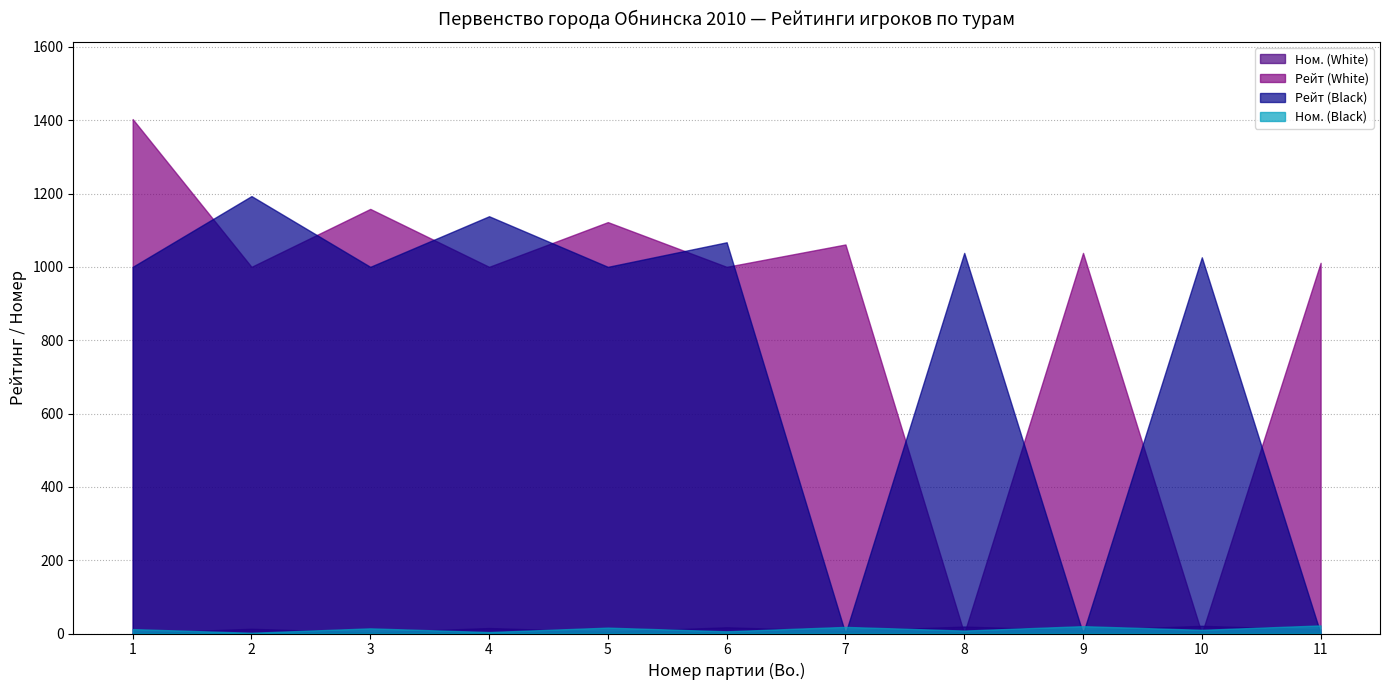

What are all the series names shown in the legend?

Ном. (White), Рейт (White), Рейт (Black), Ном. (Black)